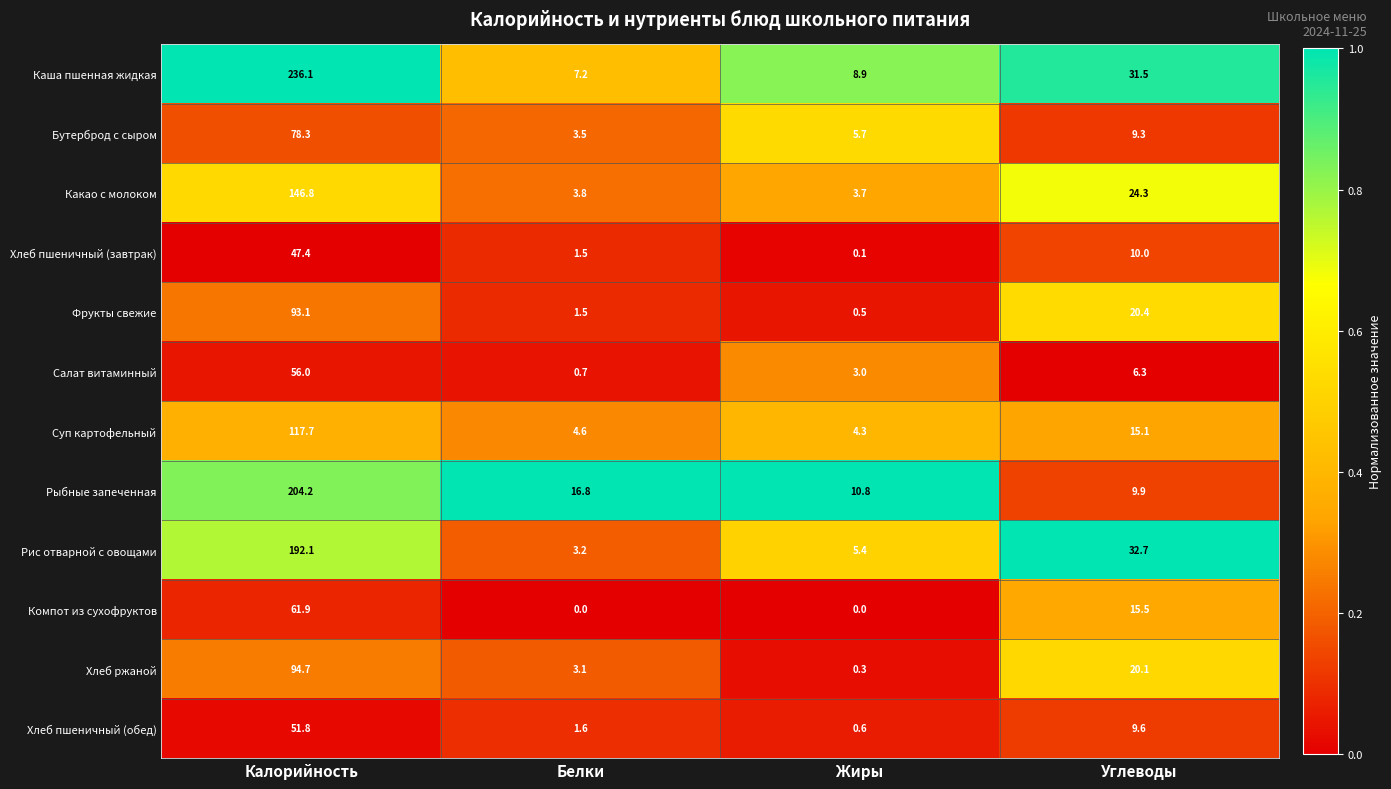

At which category is the sum across all series the highest?

Калорийность